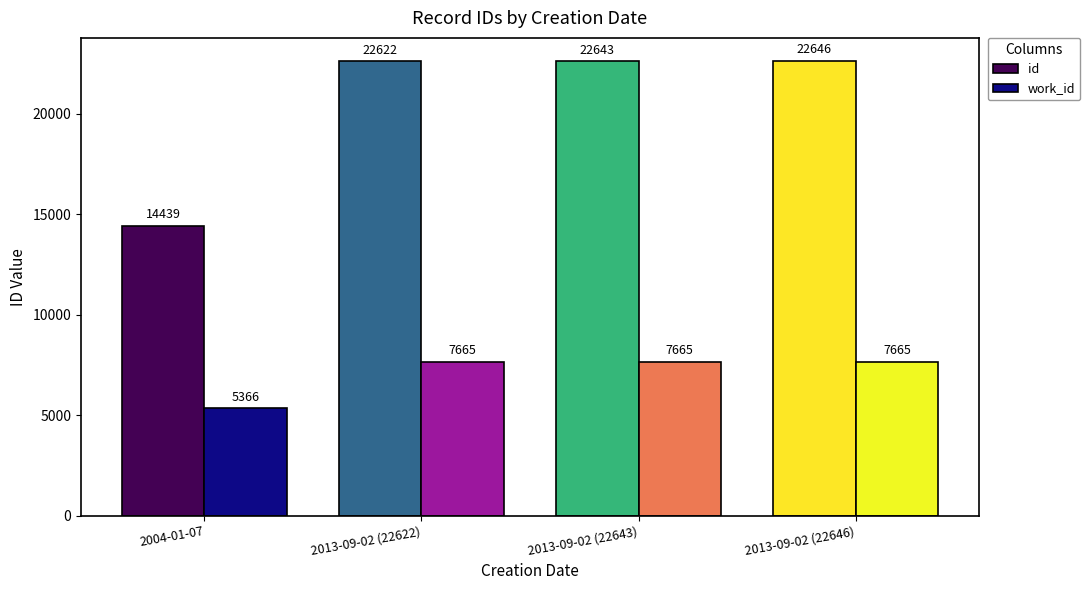

What is the maximum value for id?

22646